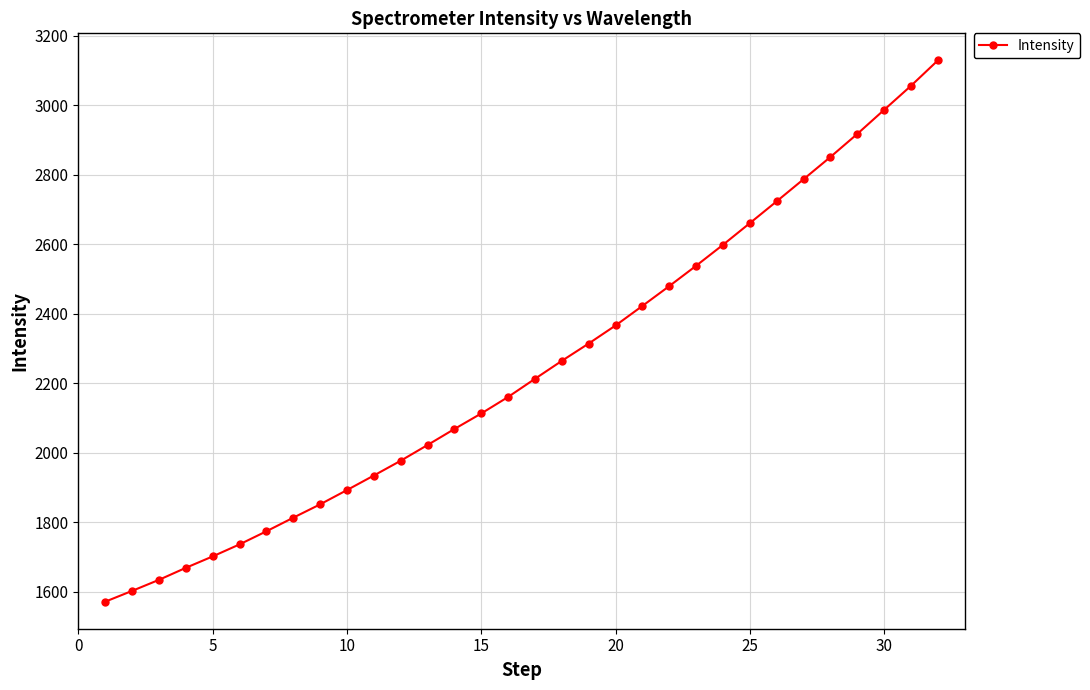

What is the maximum value shown in the chart?

3129.3